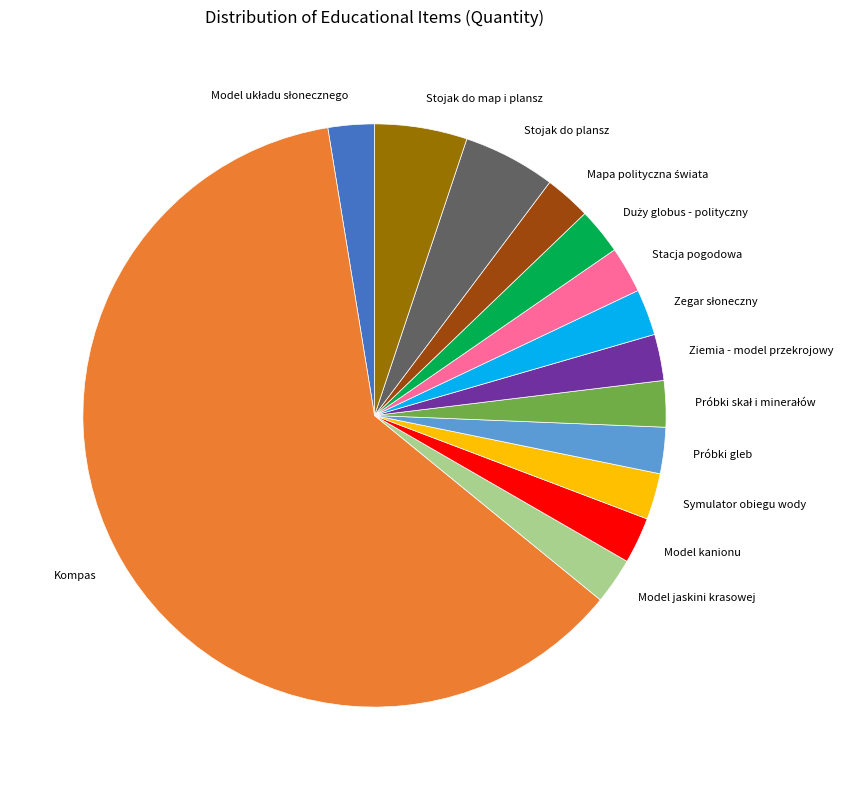

Count the number of slices in the pie.

14